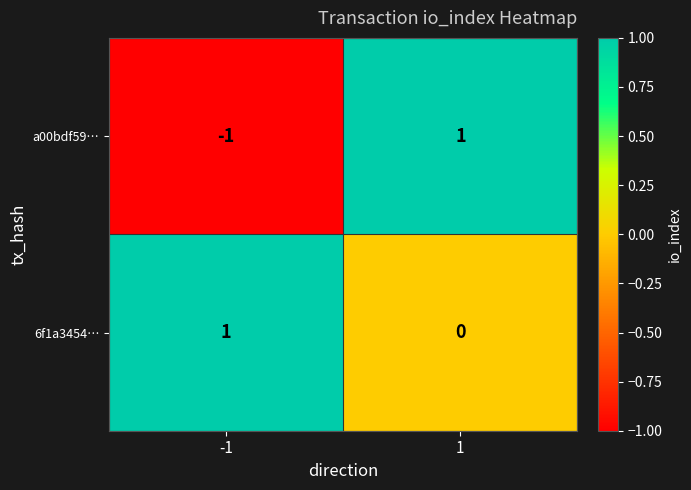

The value of a00bdf59… at -1 is 0. True or false?

False